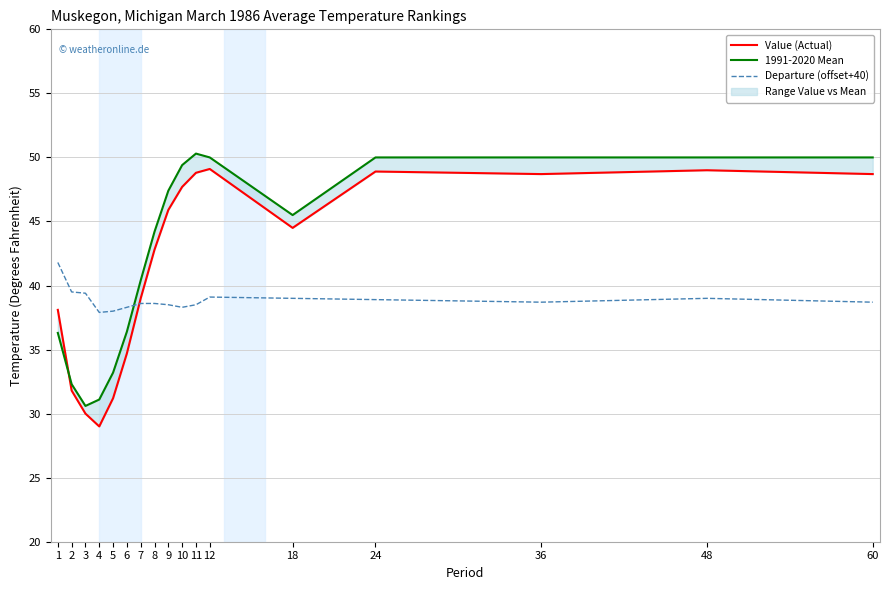

Which series changed the most between 2 and 7?

1991-2020 Mean